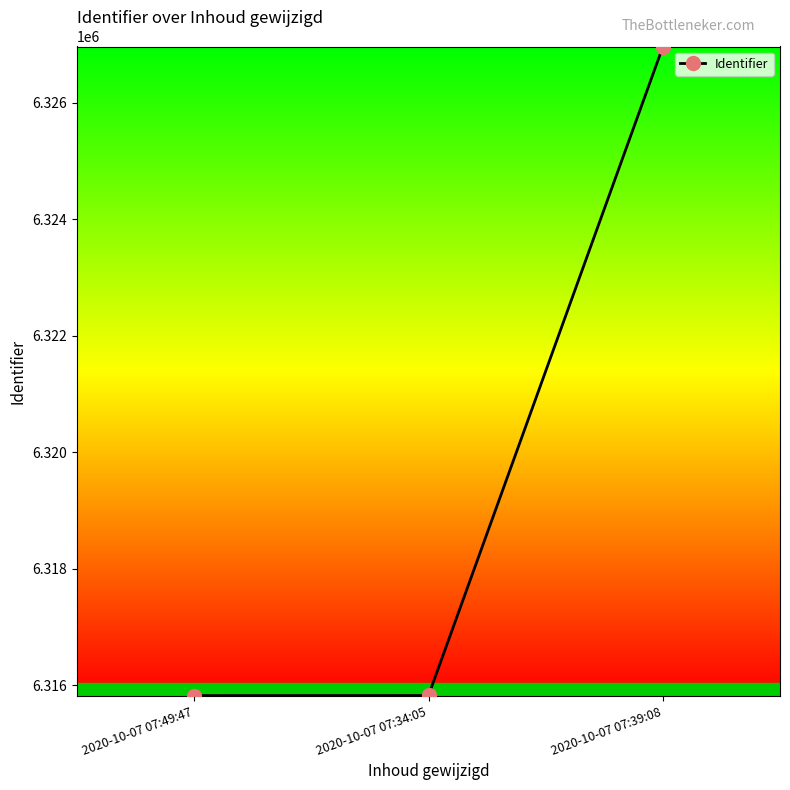

Approximately how many times larger is the value at 2020-10-07 07:49:47 compared to 2020-10-07 07:39:08?

1.0